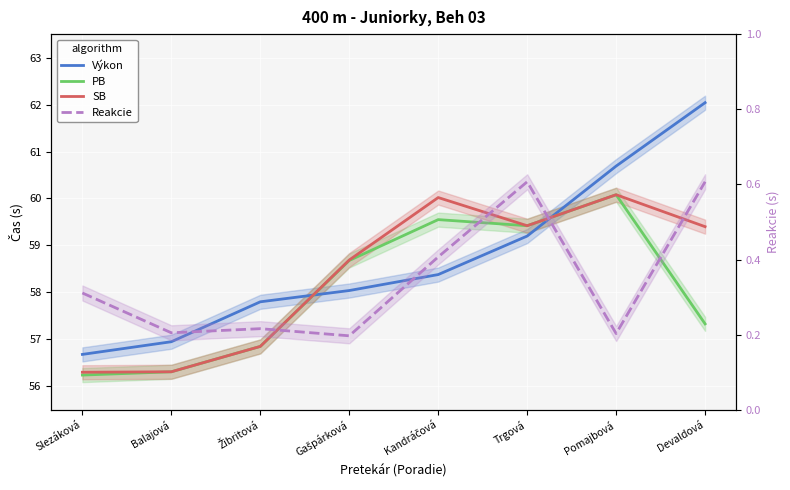

Reading right to left, list all the values displayed in this chart.

Výkon: Devaldová=62.0	Pomajbová=60.7	Trgová=59.2	Kandráčová=58.4	Gašpárková=58.0	Žibritová=57.8	Balajová=57.0	Slezáková=56.7
PB: Devaldová=57.3	Pomajbová=60.1	Trgová=59.4	Kandráčová=59.5	Gašpárková=58.7	Žibritová=56.9	Balajová=56.3	Slezáková=56.2
SB: Devaldová=59.4	Pomajbová=60.1	Trgová=59.4	Kandráčová=60.0	Gašpárková=58.7	Žibritová=56.9	Balajová=56.3	Slezáková=56.3
Reakcie: Devaldová=0.6	Pomajbová=0.2	Trgová=0.6	Kandráčová=0.4	Gašpárková=0.2	Žibritová=0.2	Balajová=0.2	Slezáková=0.3